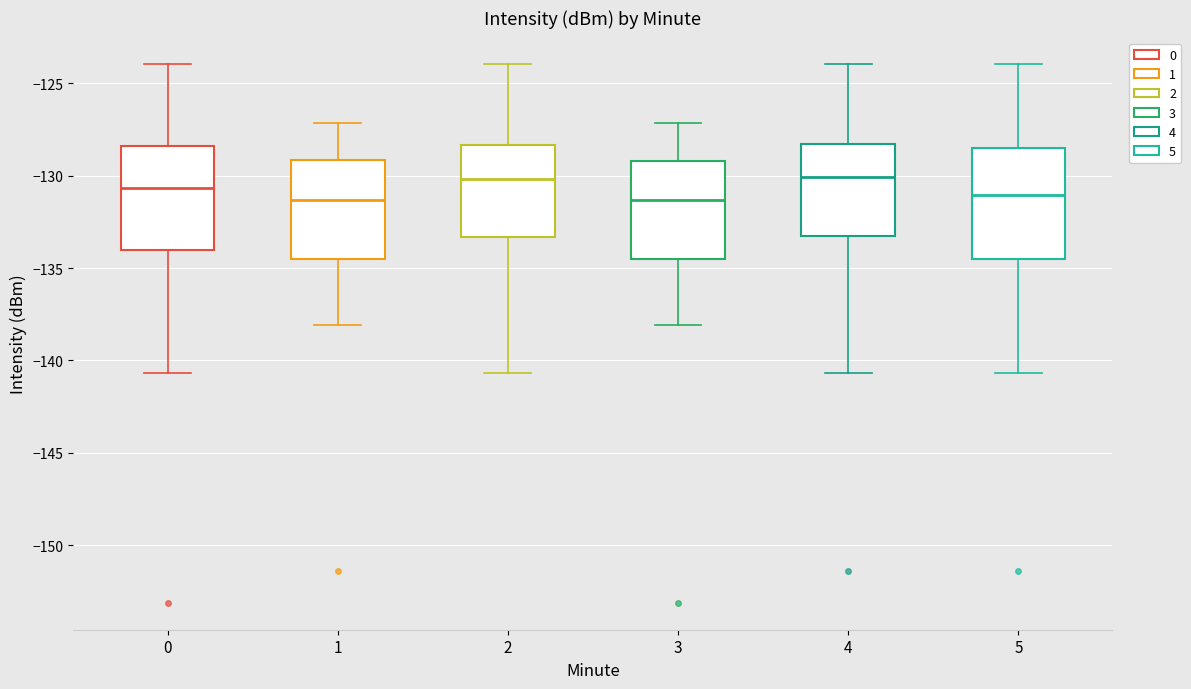

Reading left to right, read every box against the y-axis: the position of its median line, the range the box covers, and the ends of its whiskers. The values are not printed on the chart, so give them approximately, as read against the axis.

0: median -130.5, box -134.0 to -128.5, whiskers -140.5 to -124.0
1: median -131.5, box -134.5 to -129.0, whiskers -138.0 to -127.0
2: median -130.0, box -133.5 to -128.5, whiskers -140.5 to -124.0
3: median -131.5, box -134.5 to -129.0, whiskers -138.0 to -127.0
4: median -130.0, box -133.5 to -128.5, whiskers -140.5 to -124.0
5: median -131.0, box -134.5 to -128.5, whiskers -140.5 to -124.0